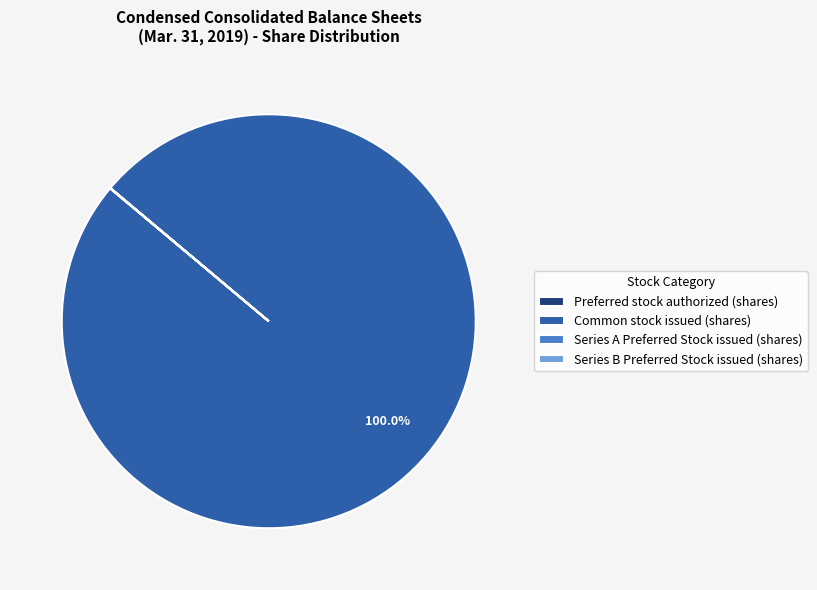

Which category has the biggest portion of the pie?

Common stock issued (shares)